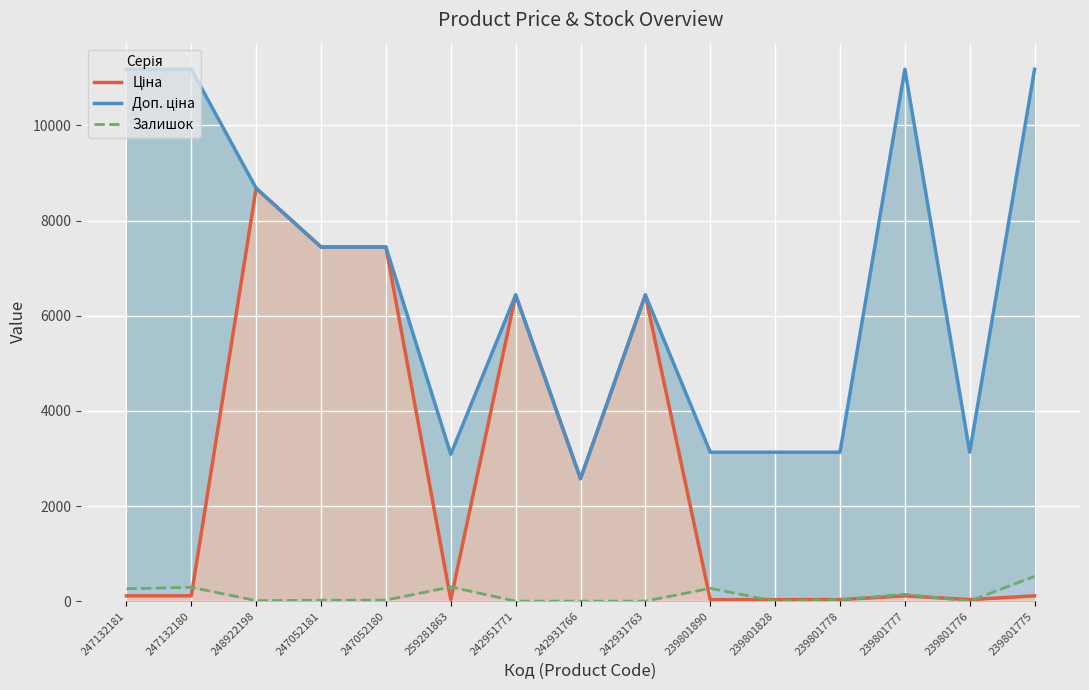

What position from the left is 247132181?

1